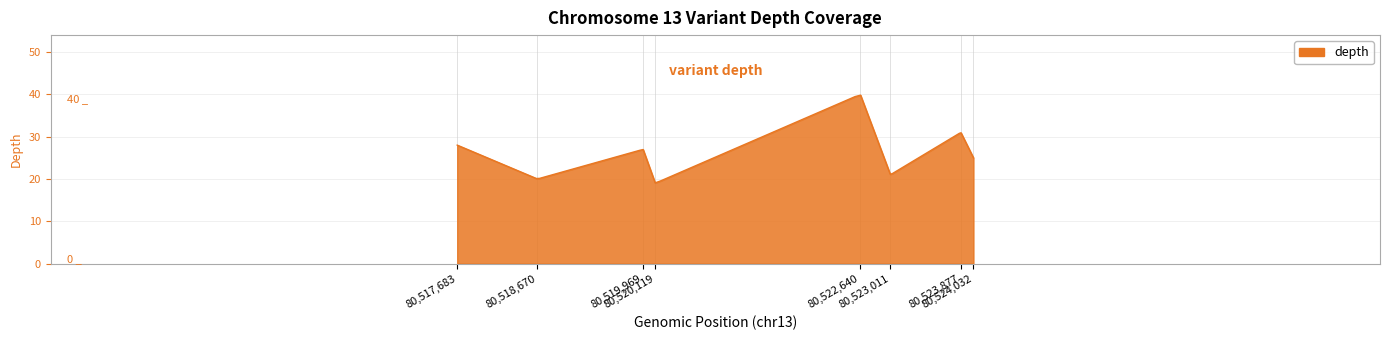

What is the difference between the maximum and minimum values?

20.7